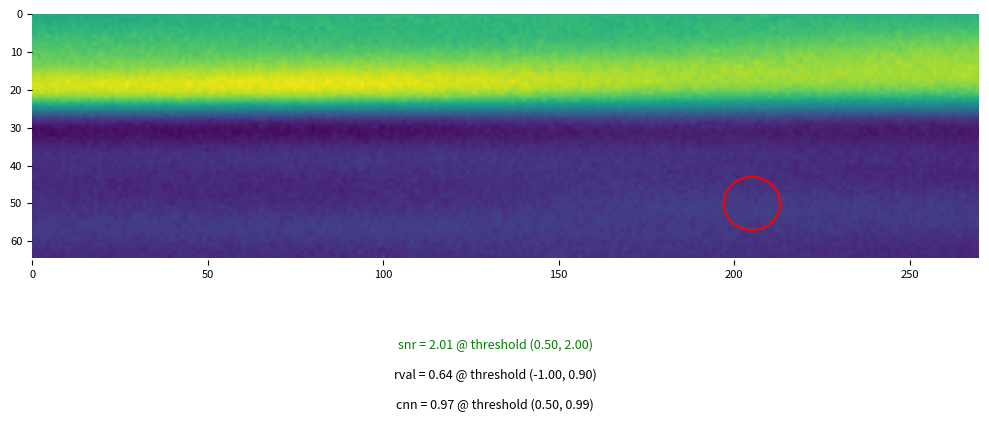

What is the greatest value displayed?

10449